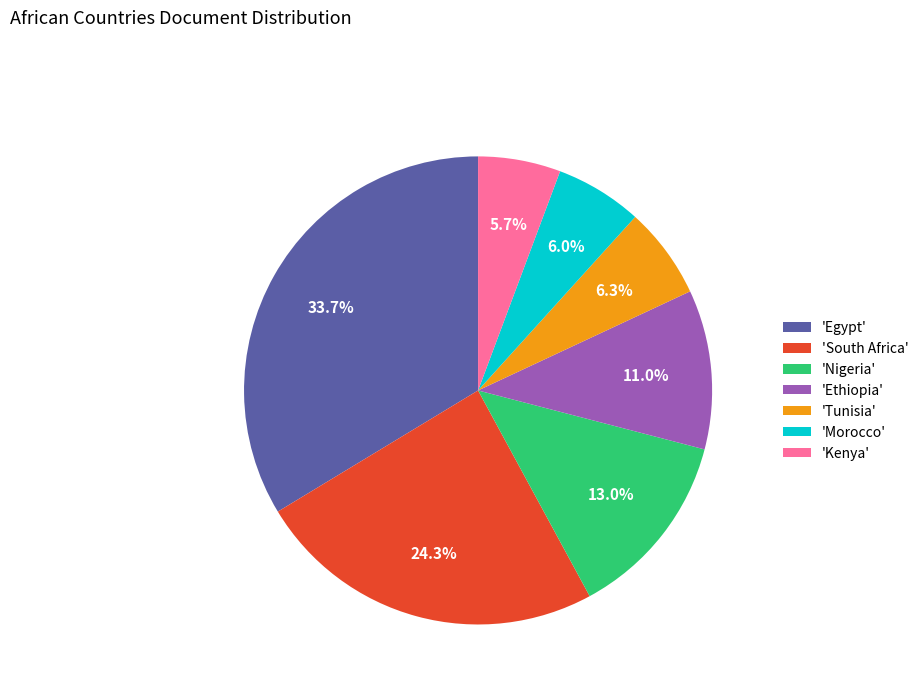

Approximately how many times larger is the value at 'Egypt' compared to 'Morocco'?

5.6